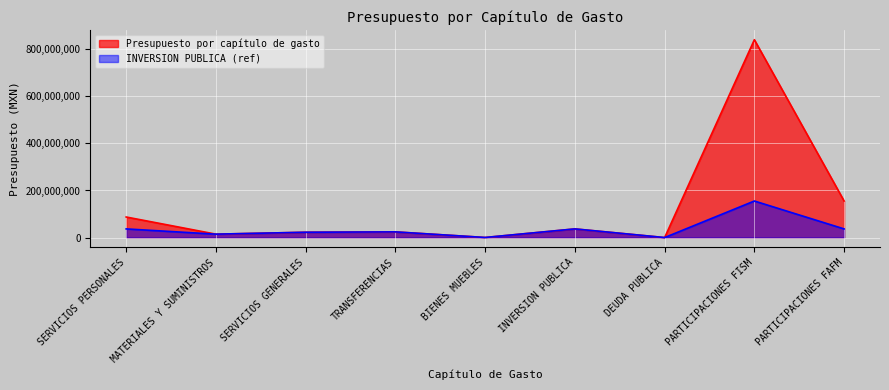

Where does the INVERSION PUBLICA (ref) series first go above 24089614?

SERVICIOS PERSONALES